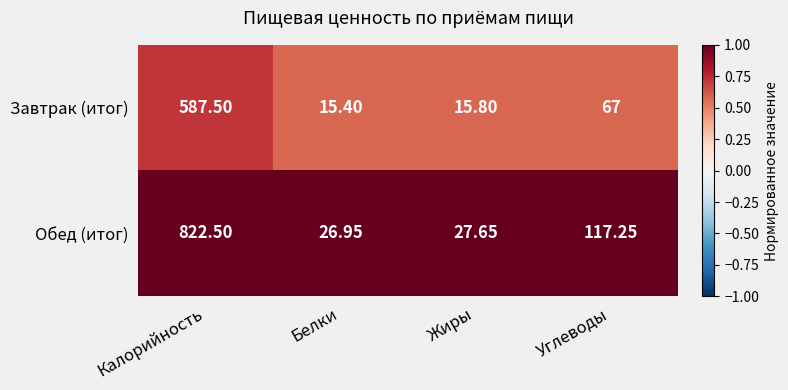

At which category does the chart reach its minimum across all series?

Белки